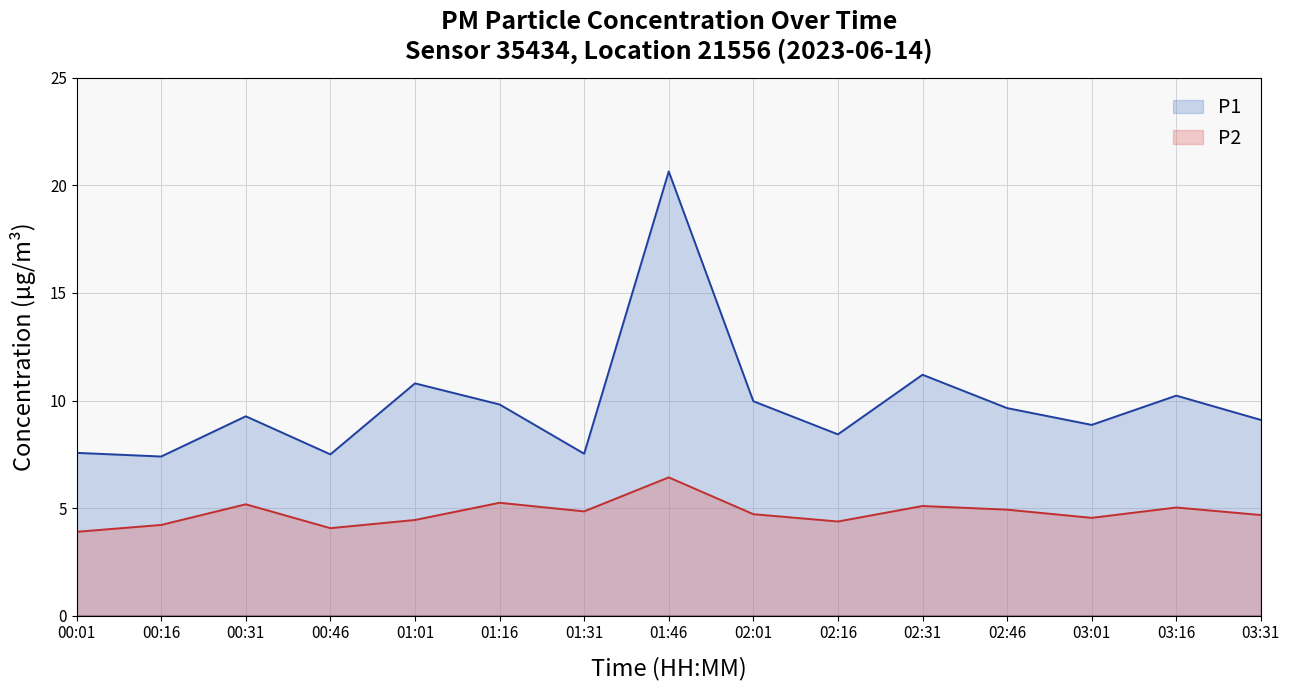

At 00:46, list the series in order from smallest to largest.

P2, P1